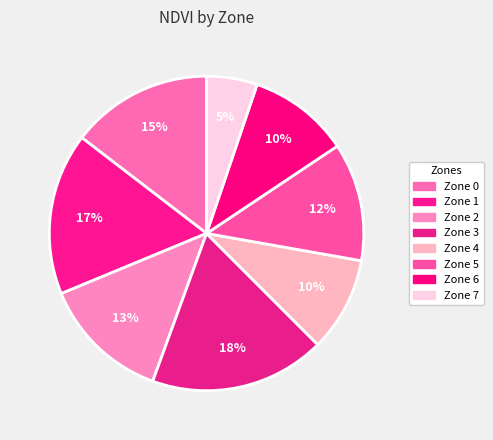

How many segments does this pie chart have?

8